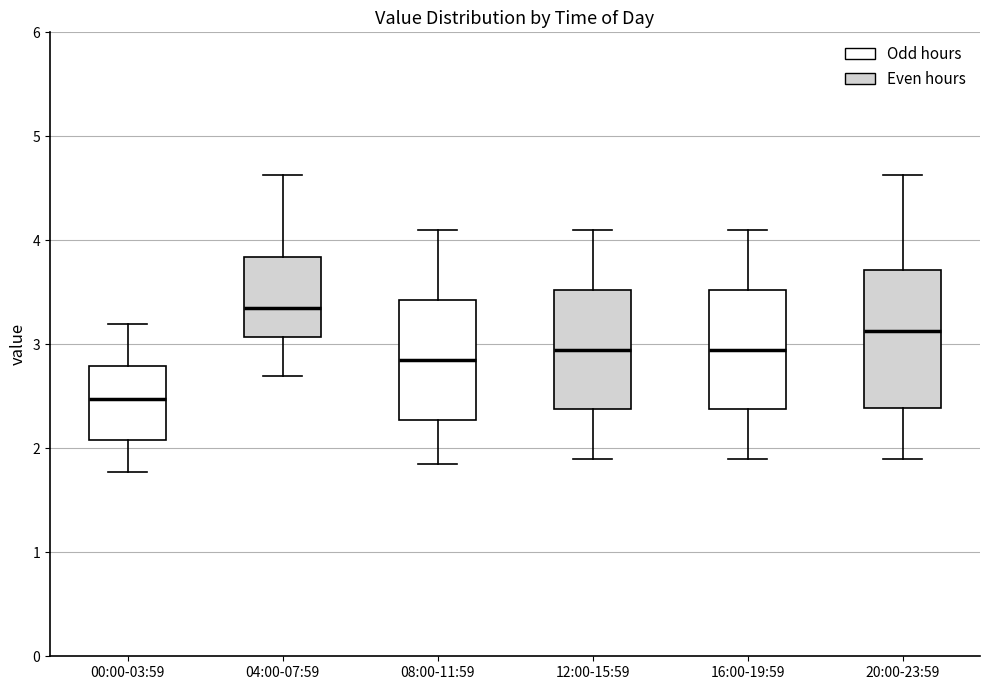

Which box's median line is the highest?

04:00-07:59